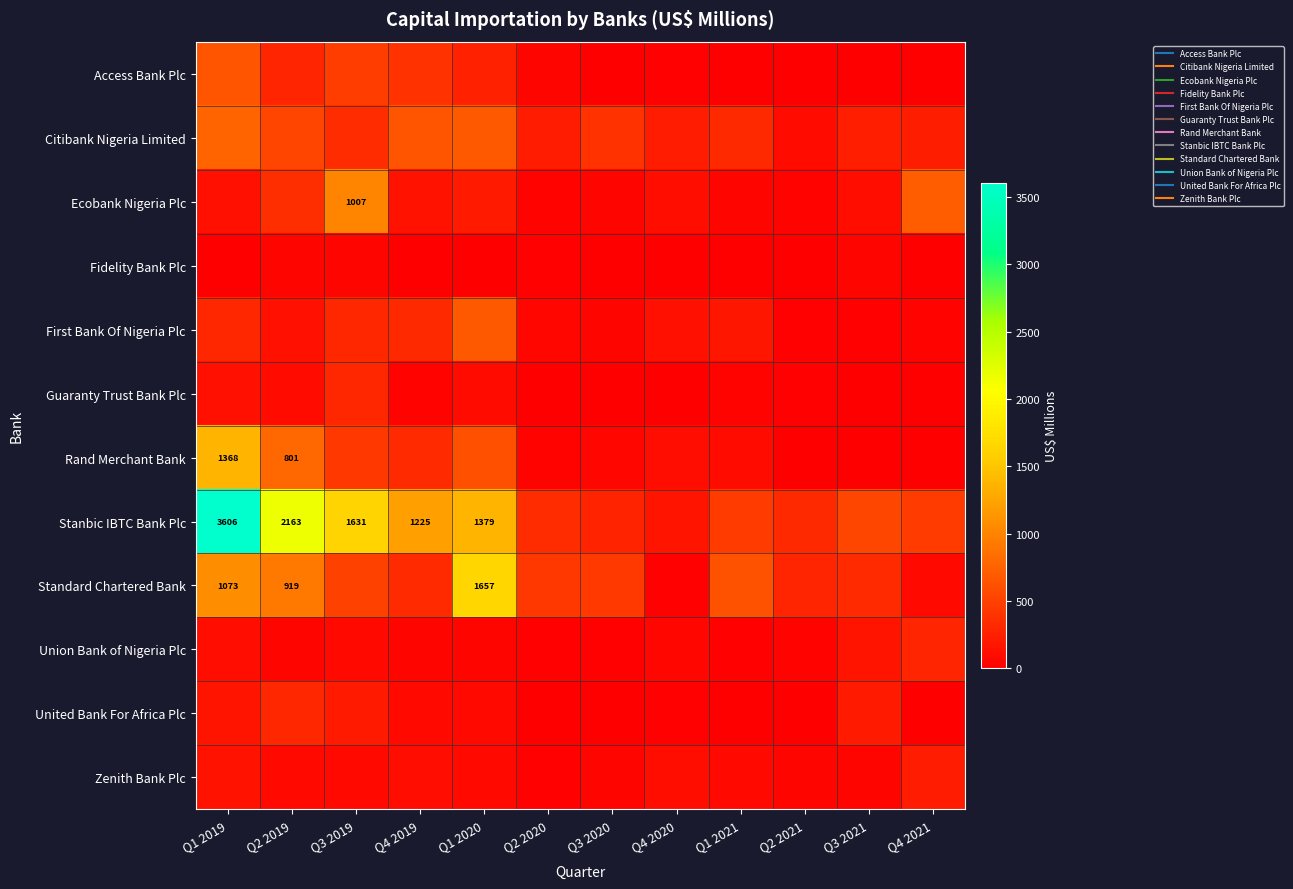

What is the greatest value displayed?

3606.1